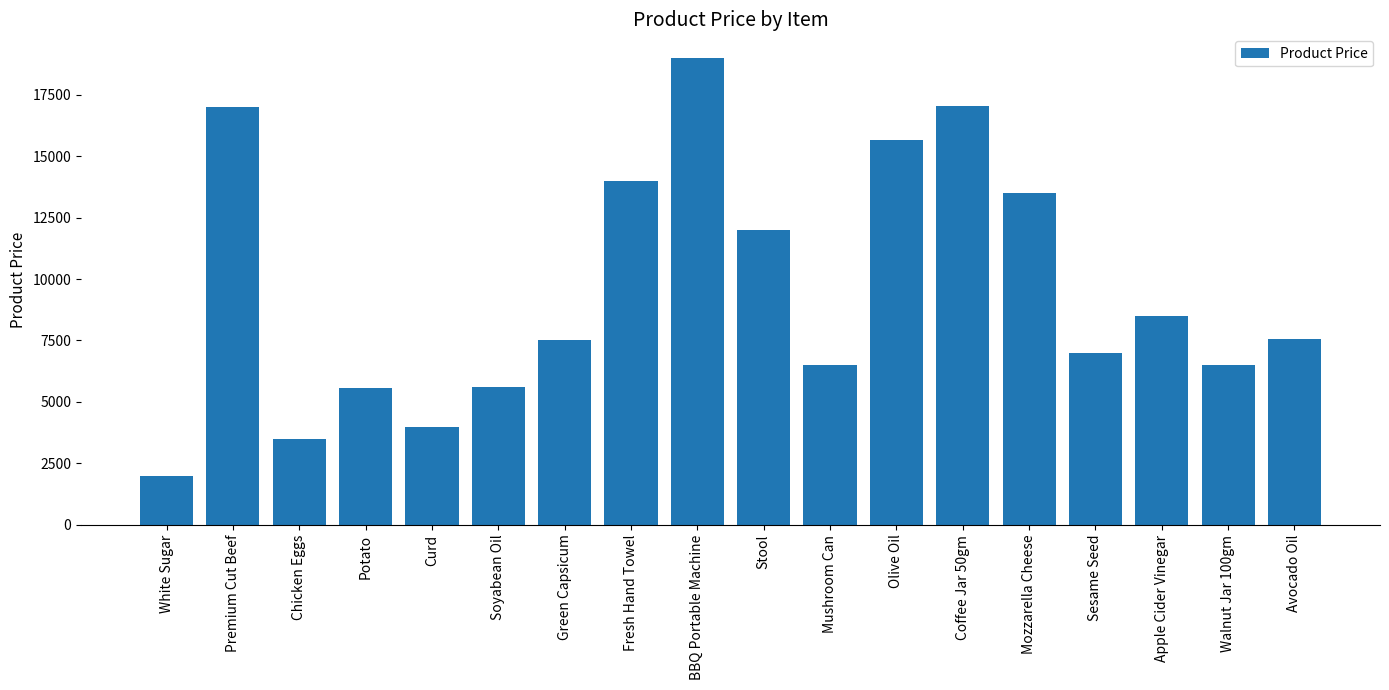

What position from the left is Olive Oil?

12